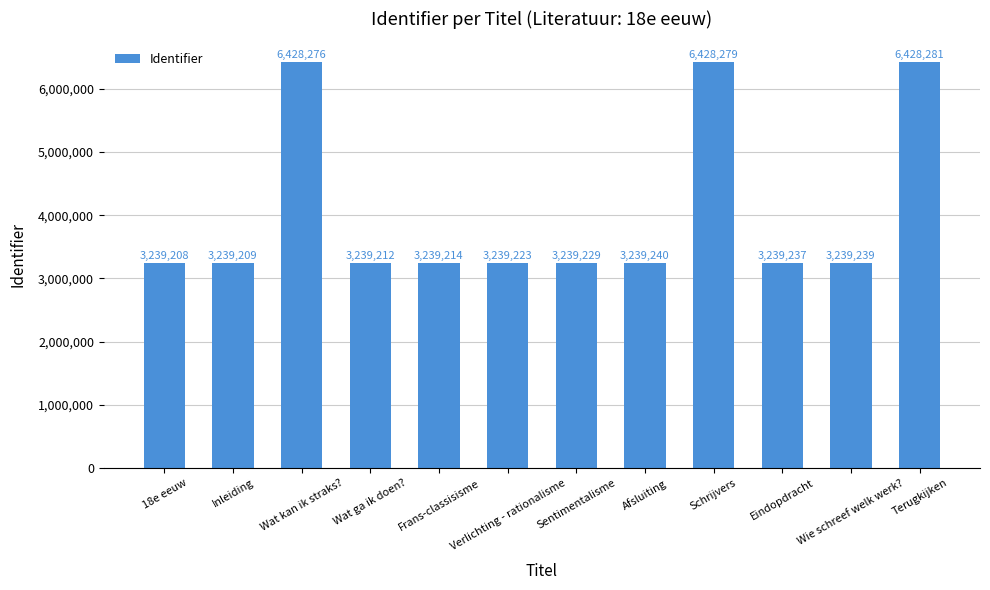

Reading left to right, what are all the values shown in this chart?

3239208	3239209	6428276	3239212	3239214	3239223	3239229	3239240	6428279	3239237	3239239	6428281